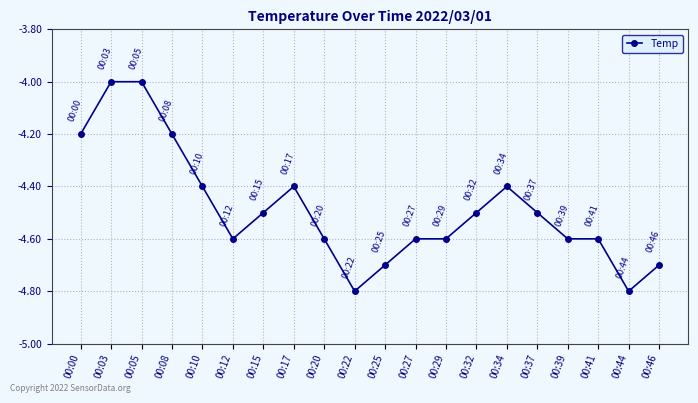

The chart shows a value of -2.5 at 00:46. True or false?

False